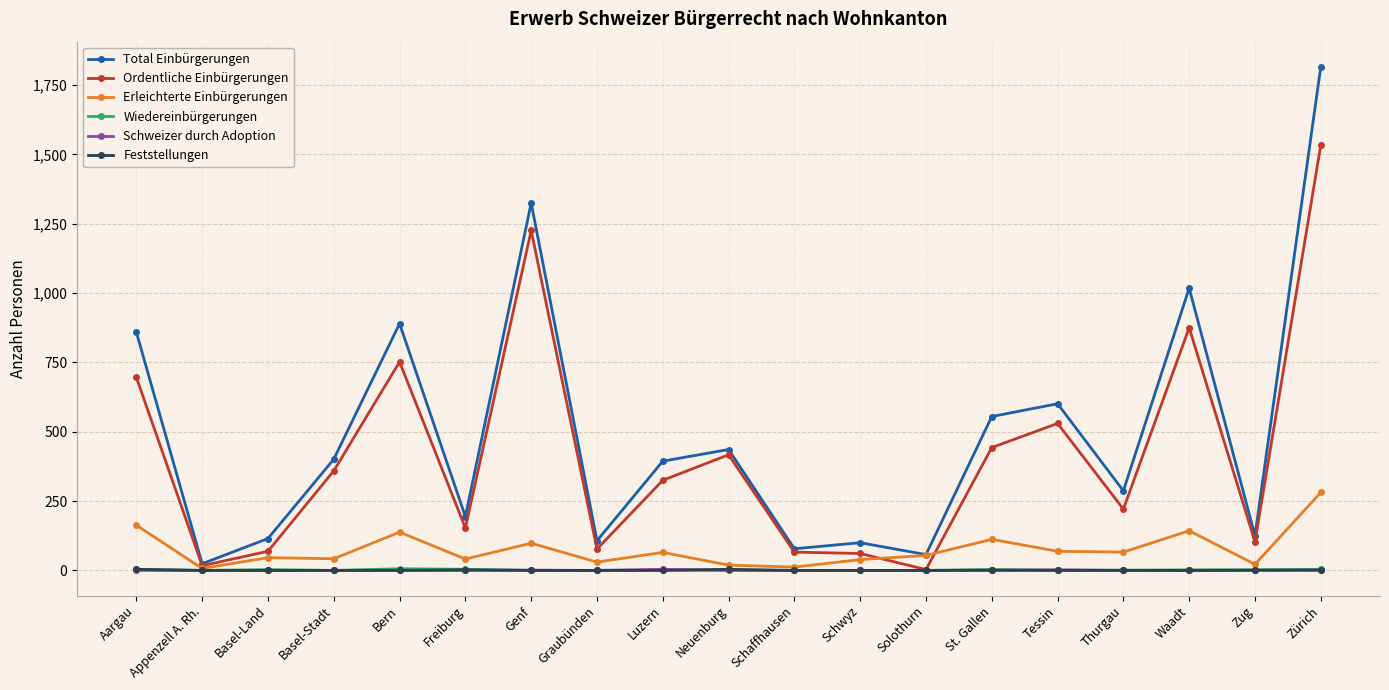

What is the difference between the highest and lowest values at Basel-Stadt?

401